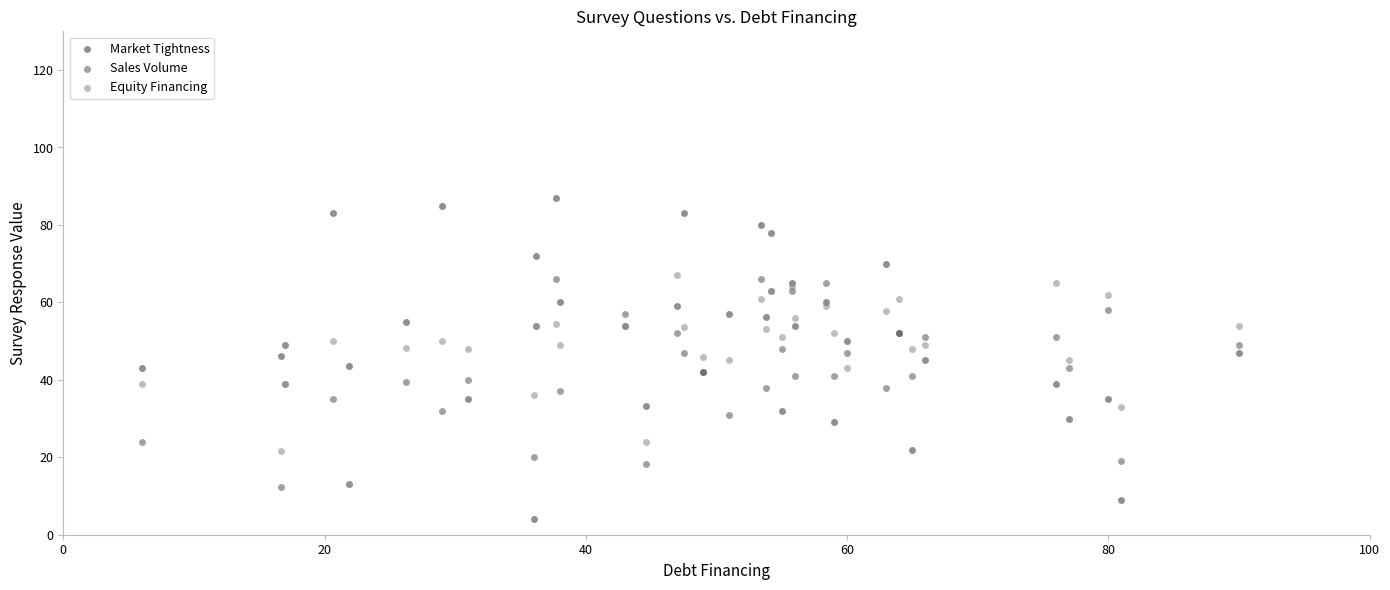

Which series contains the highest Y value?

Market Tightness